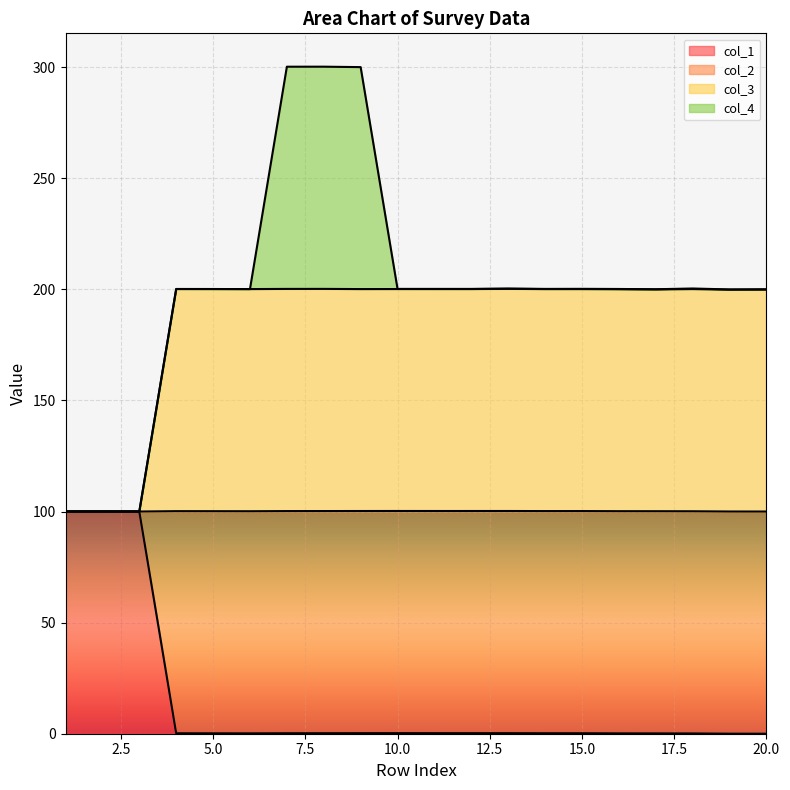

True or false: col_2 and col_1 intersect in this chart.

False